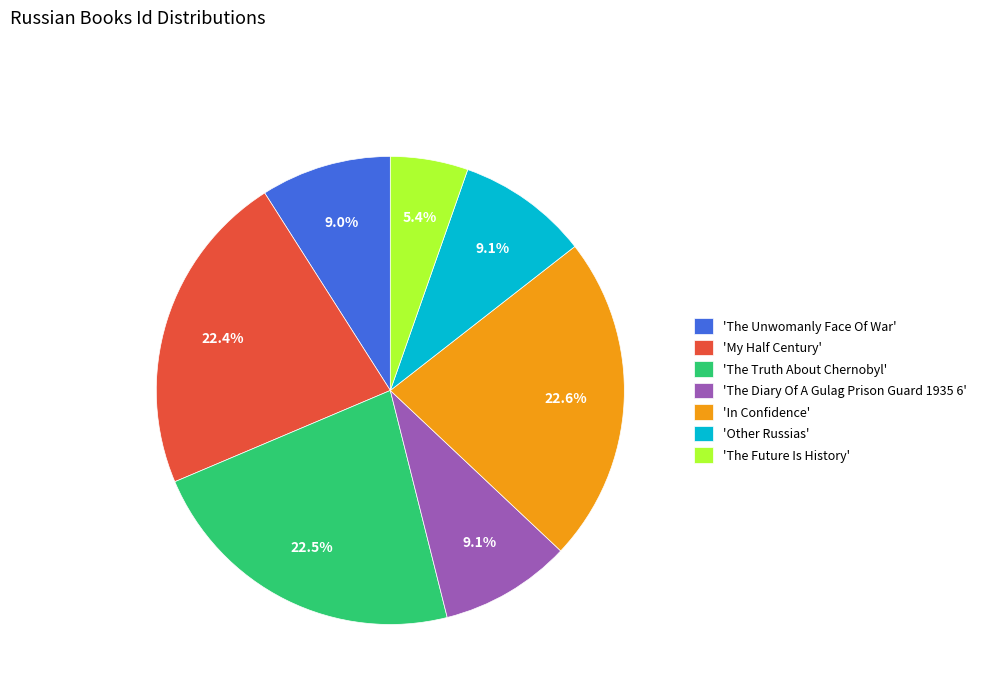

Is there any slice that represents more than half of the pie?

No